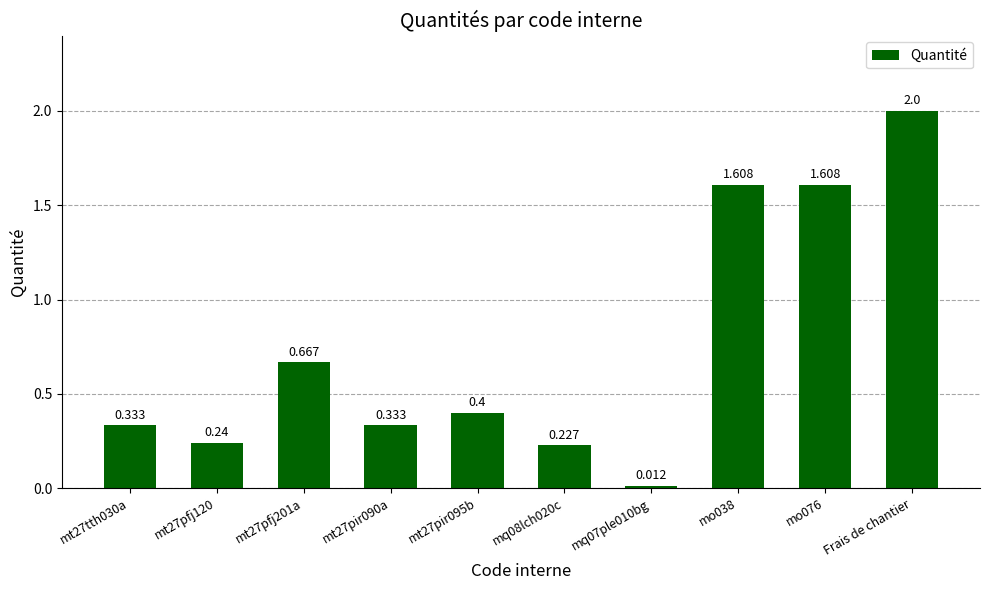

How many bars are there in total?

10